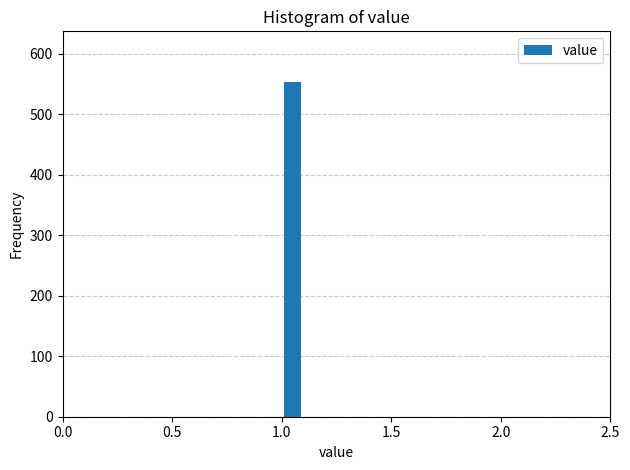

Around what value on the x-axis is the tallest bar? Give the approximate position of its centre, as read against the axis.

1.05